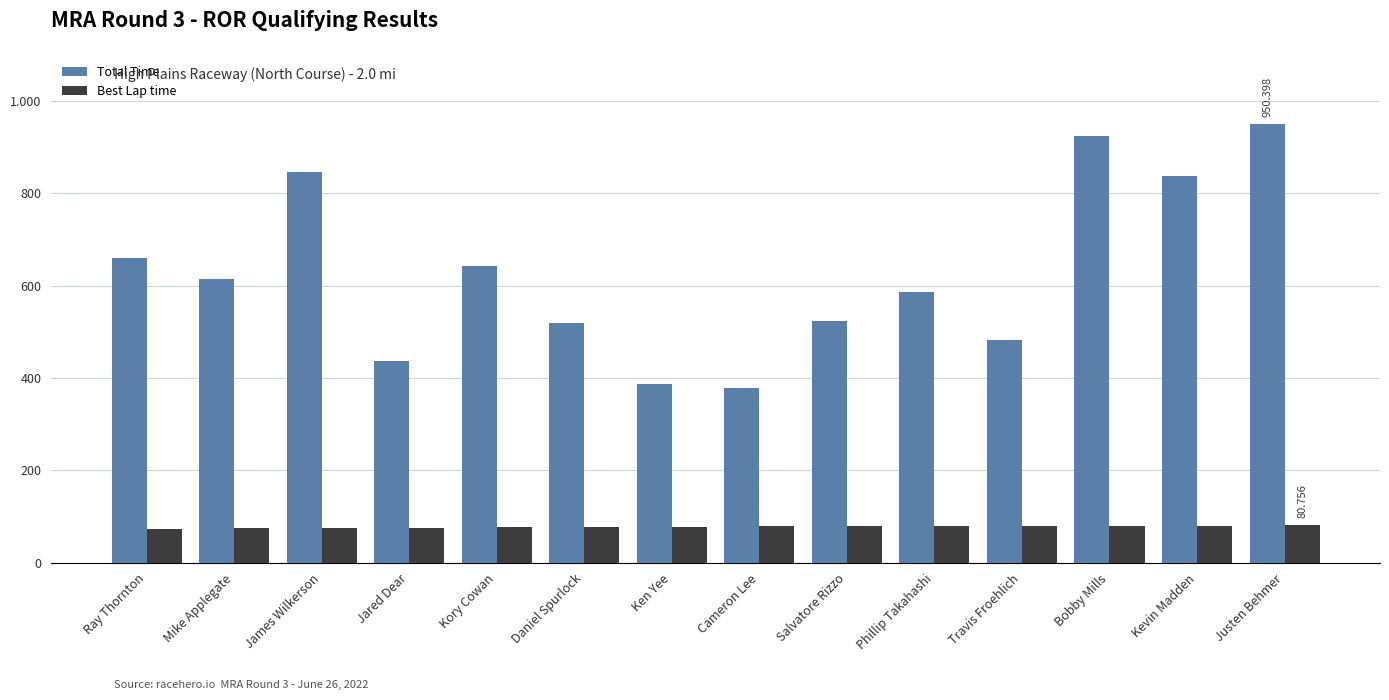

What is the difference between the second highest and minimum values in the Total Time series?

545.5